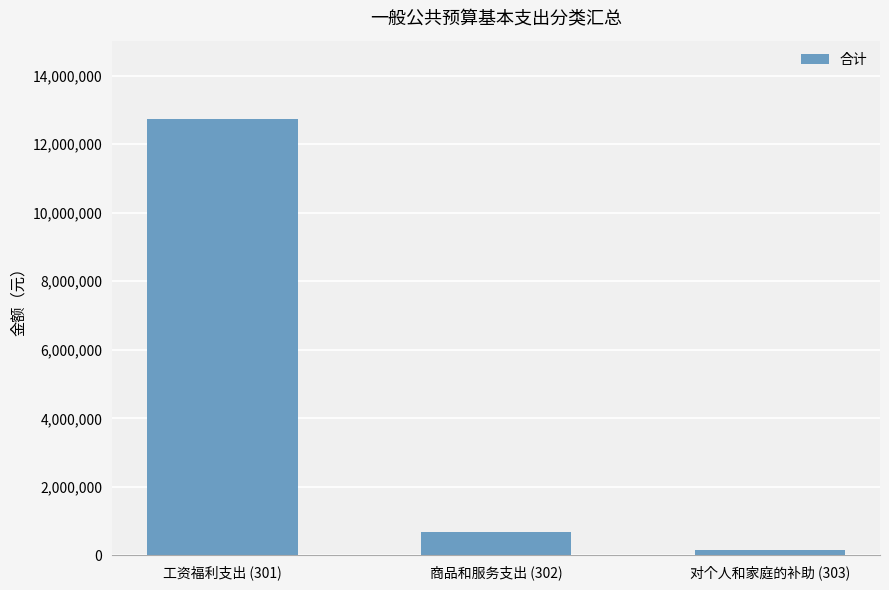

At which category does the chart reach its minimum across all series?

对个人和家庭的补助 (303)